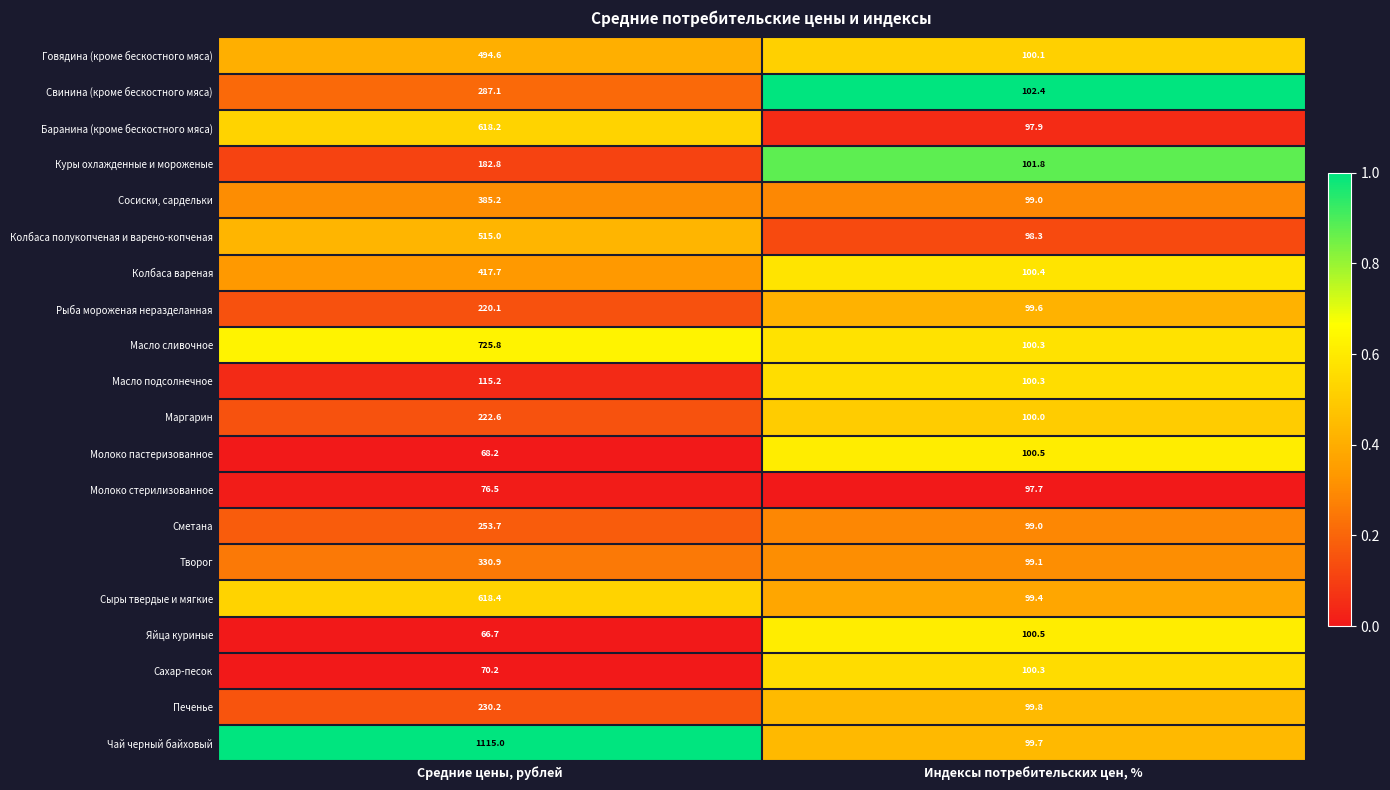

Is the value of Сыры твердые и мягкие at Индексы потребительских цен, % greater than the value of Яйца куриные at Средние цены, рублей?

Yes